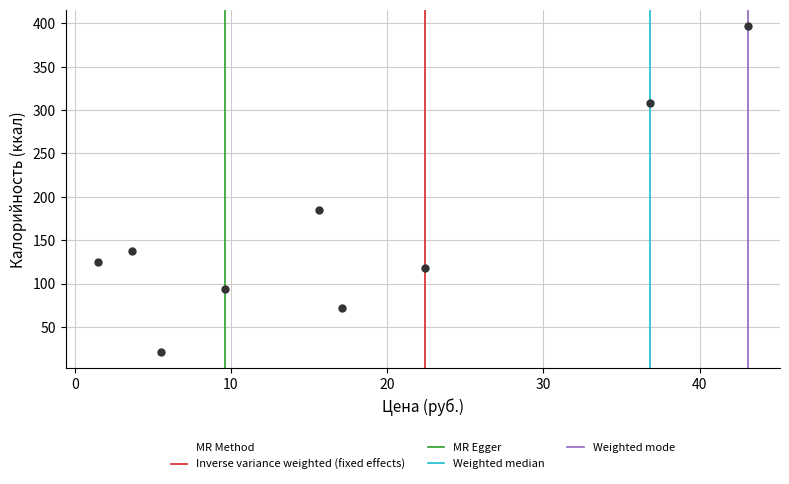

What is the average X value?

17.3